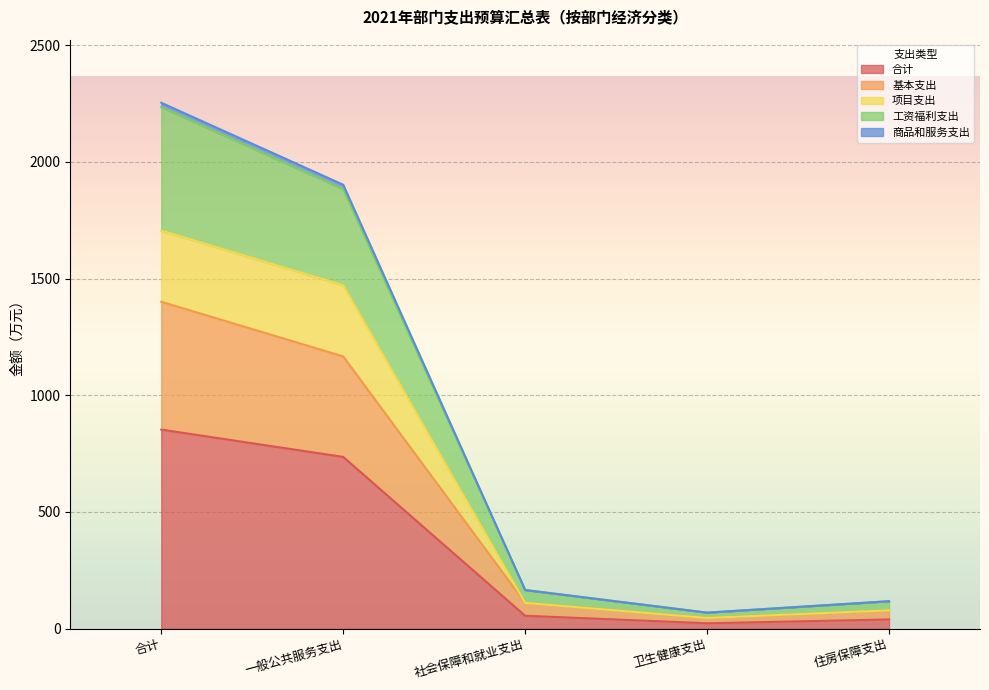

What is the average value of the 合计 series?

341.1